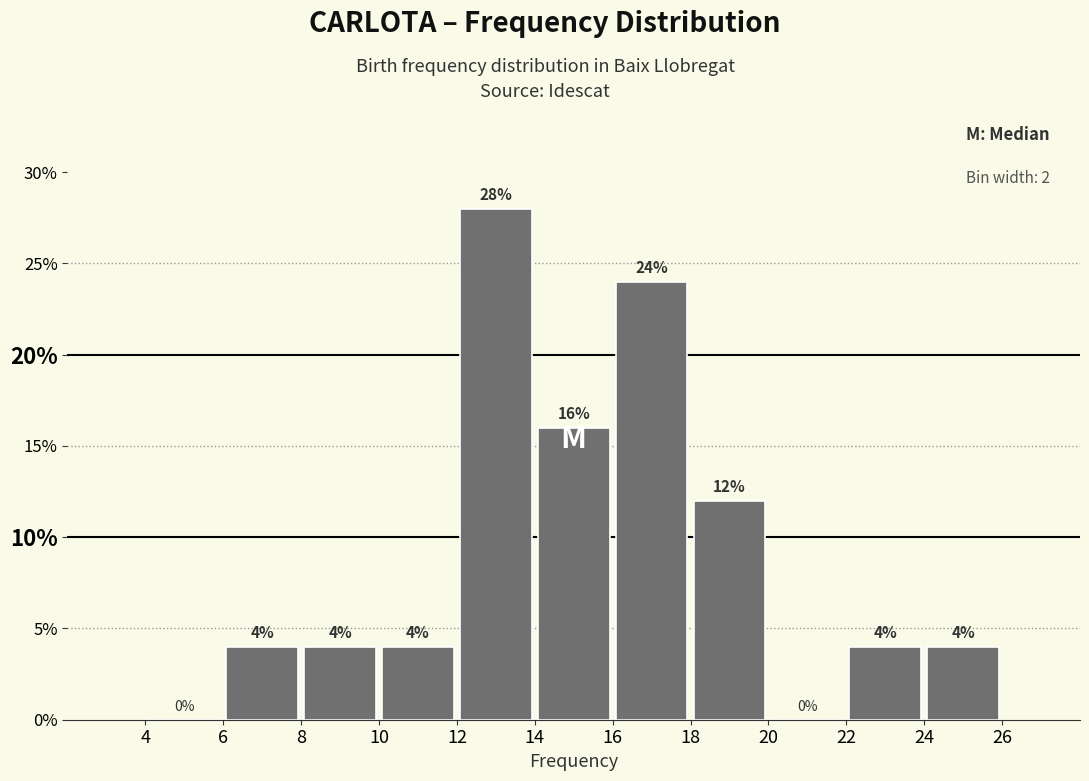

Reading left to right, list every bar in this chart as the range it spans on the x-axis followed by its height.

4 to 6: 0
6 to 8: 4
8 to 10: 4
10 to 12: 4
12 to 14: 28
14 to 16: 16
16 to 18: 24
18 to 20: 12
20 to 22: 0
22 to 24: 4
24 to 26: 4